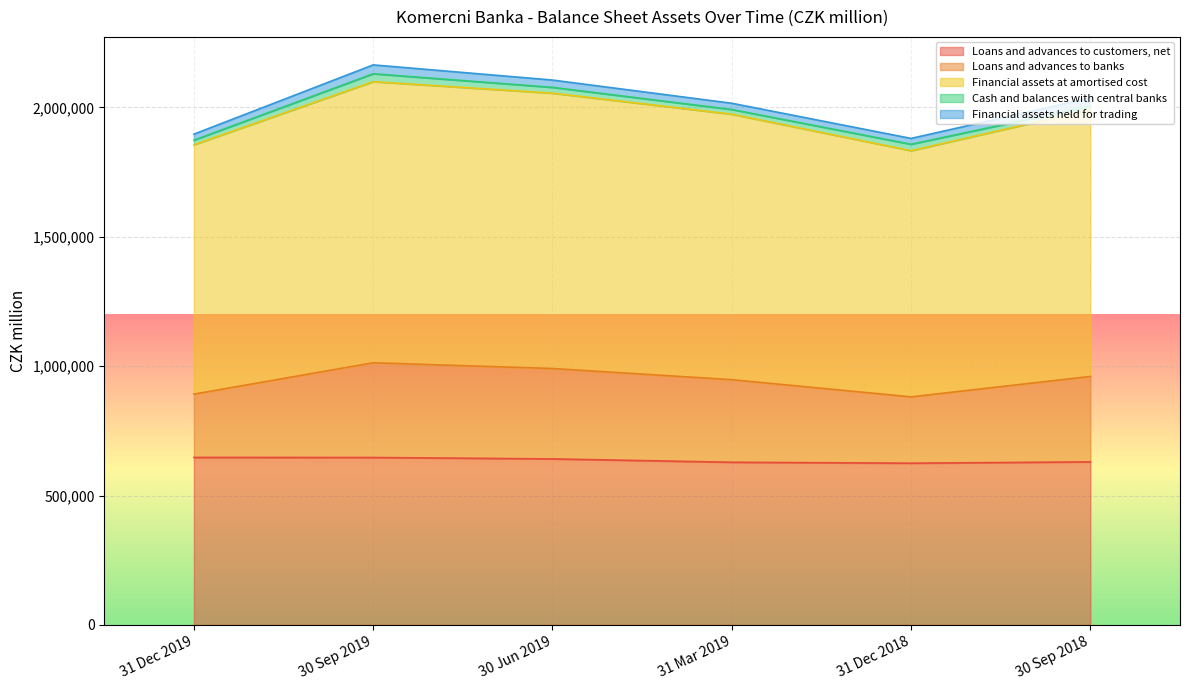

What is the maximum value for Loans and advances to customers, net?

647259